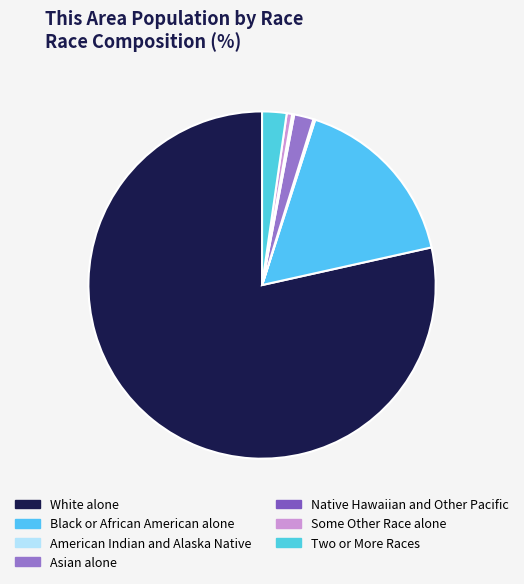

To the nearest percent, what is the difference between the White alone and Two or More Races slice percentages?

76%